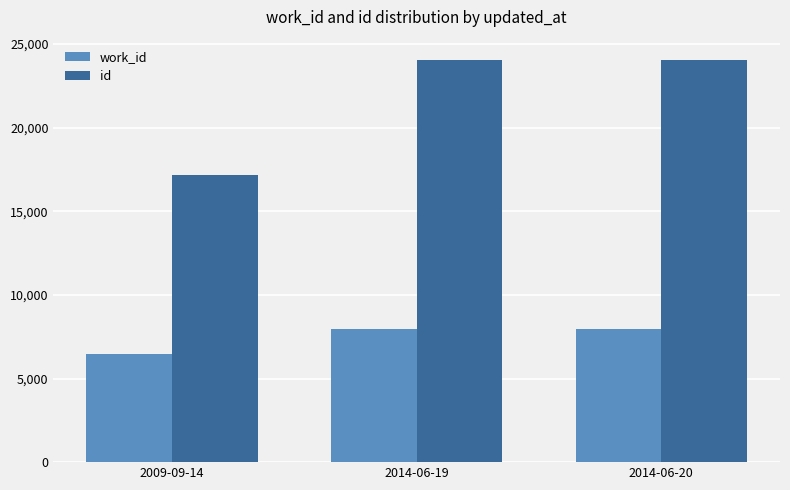

What is the sum of all id values?

65284